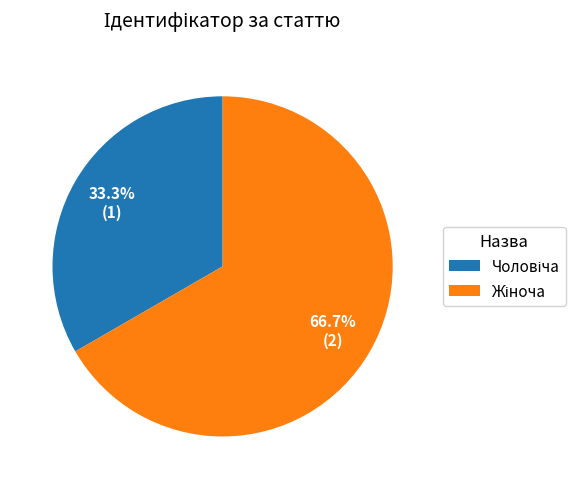

Does any single category account for the majority?

Yes